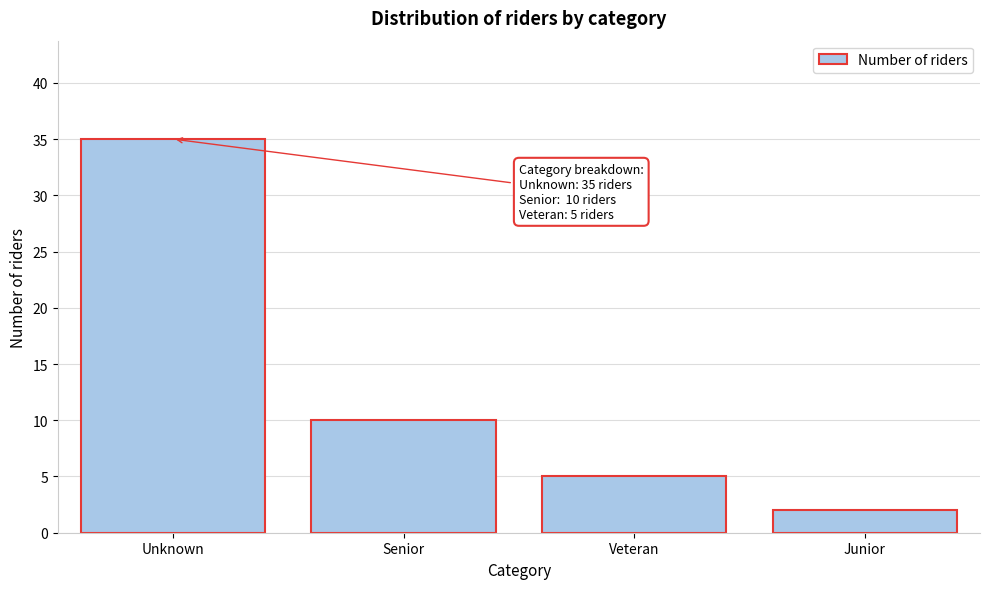

Reading right to left, extract all data points from this chart.

2	5	10	35